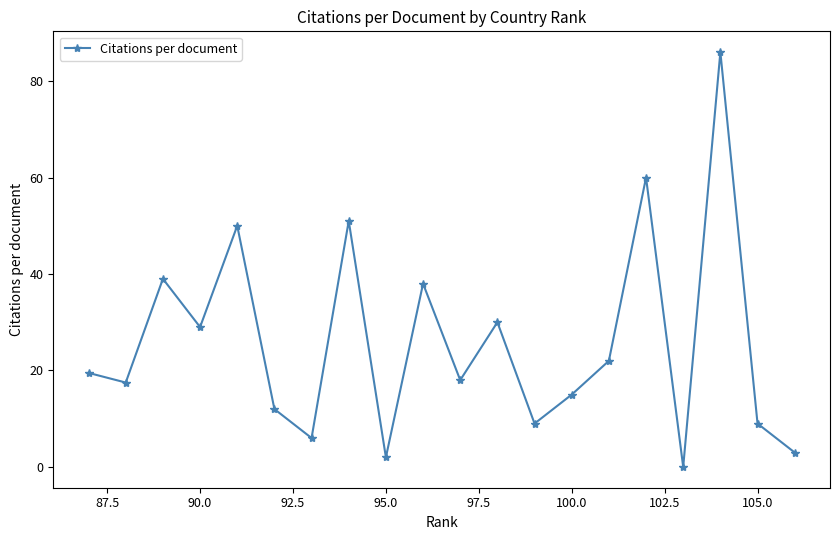

What is the maximum value shown in the chart?

86.0